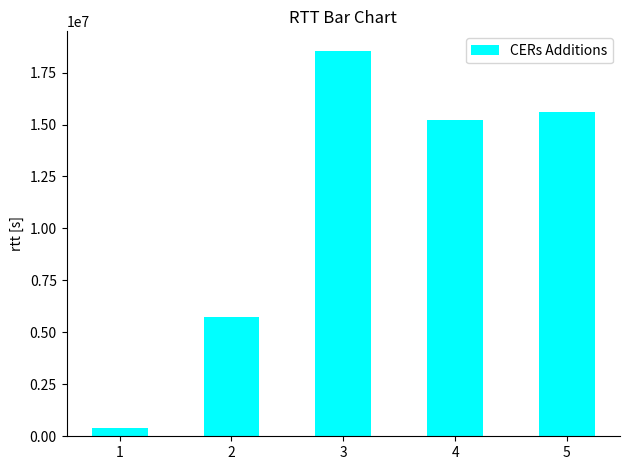

Reading left to right, what are all the values shown in this chart?

1=403959	2=5726518	3=18554908	4=15213355	5=15617535